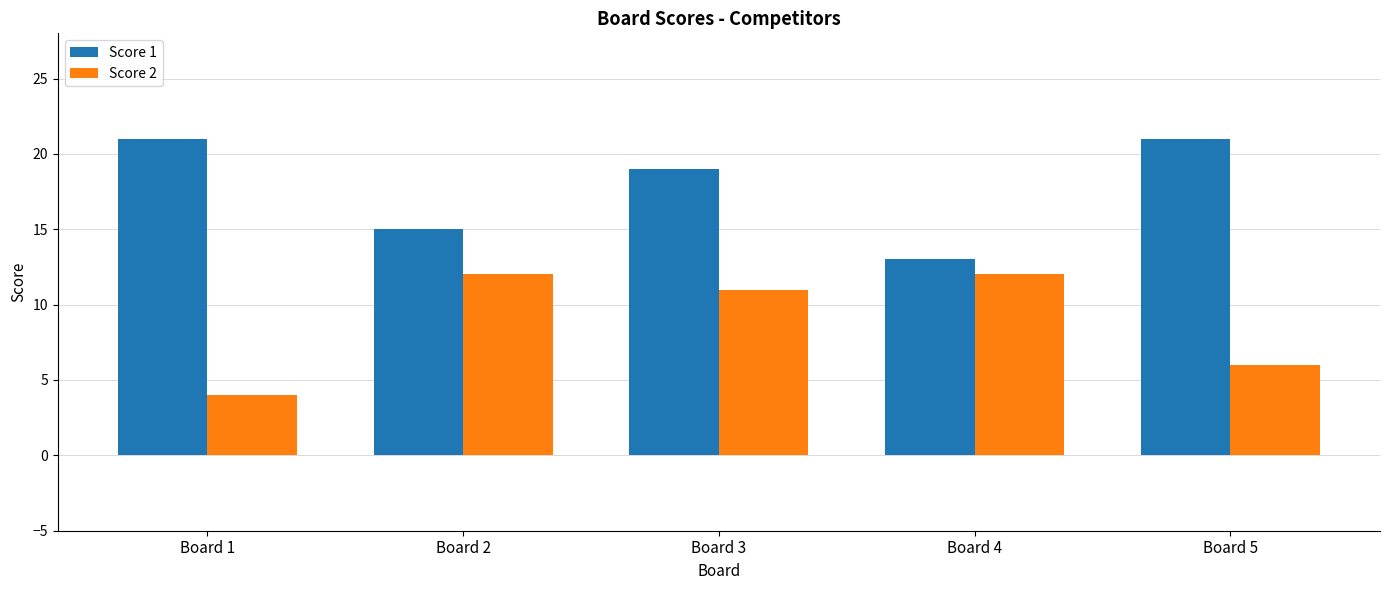

How many bars are there in total?

10